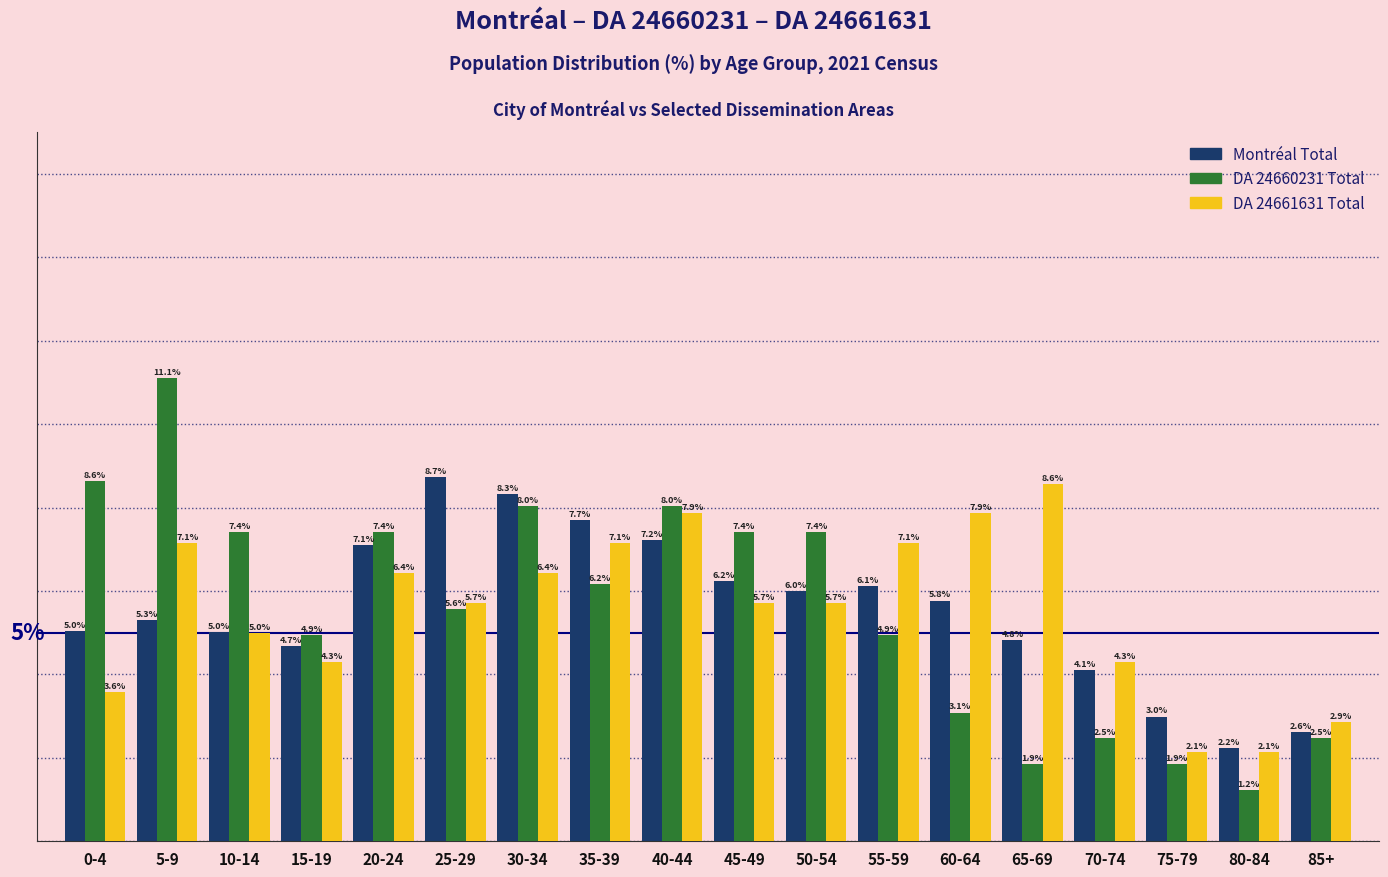

At which category is the sum across all series the highest?

5-9